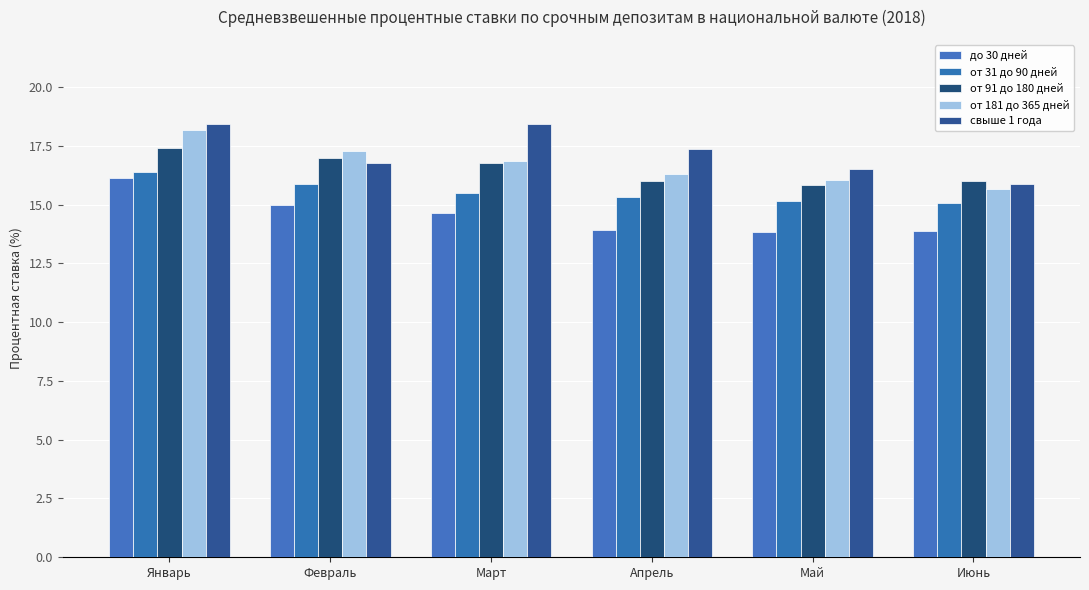

Which series has the largest total across all categories?

свыше 1 года